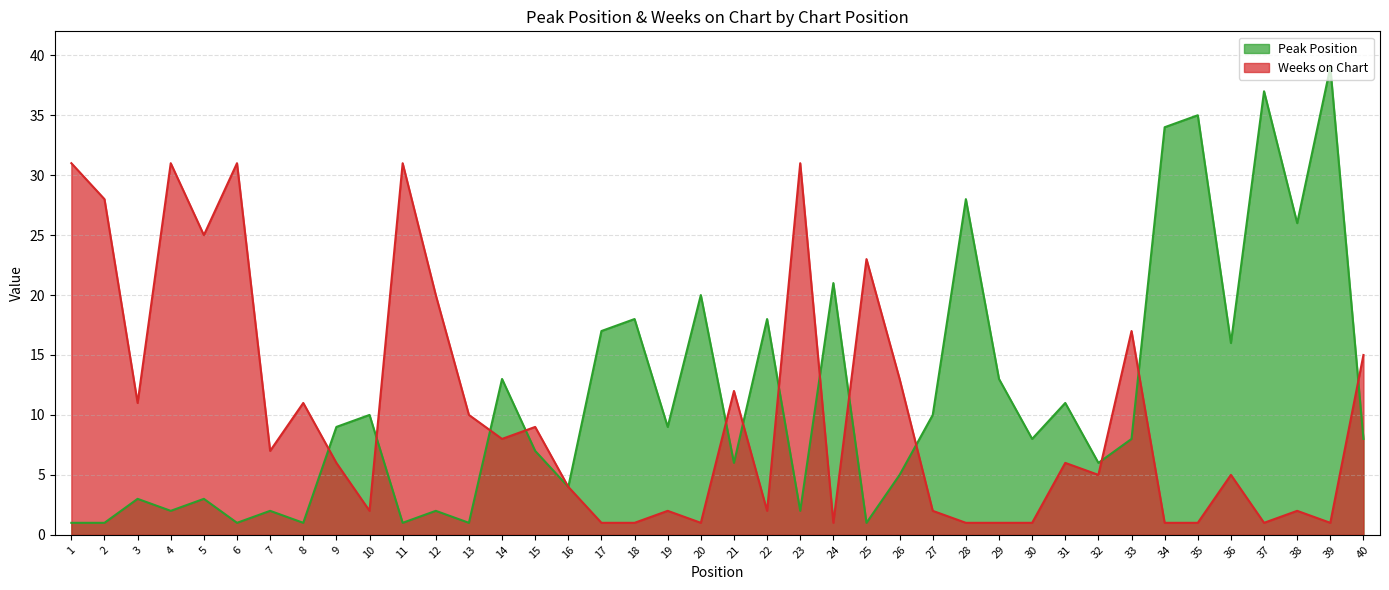

True or false: Peak Position and Weeks on Chart intersect in this chart.

True